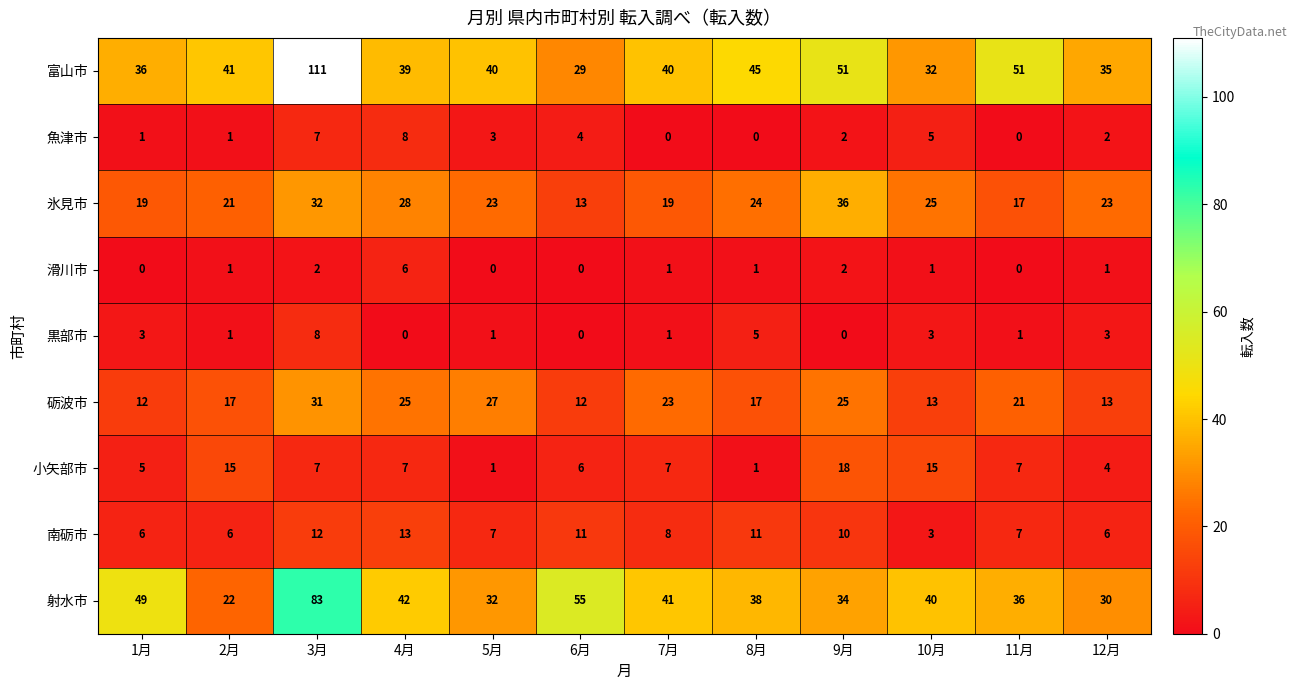

Is it true that 氷見市 equals 10 at 11月?

False